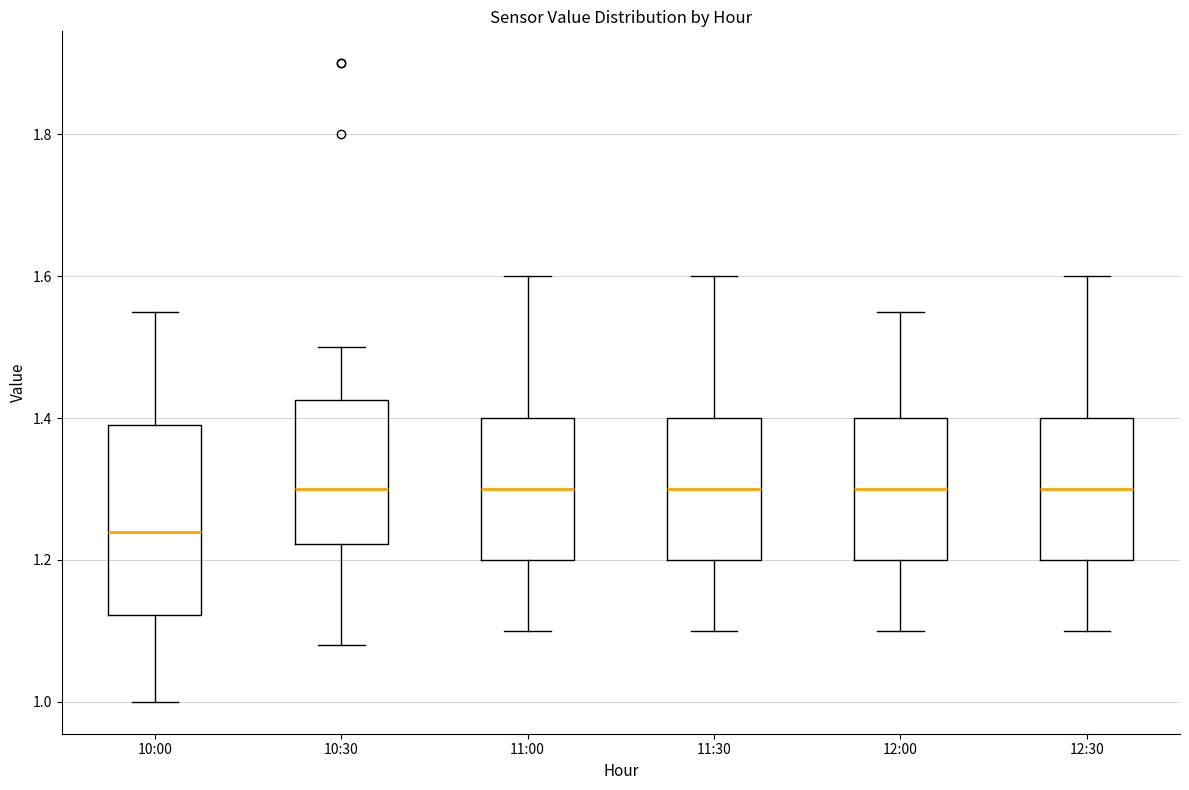

Which box's median line is the lowest?

10:00